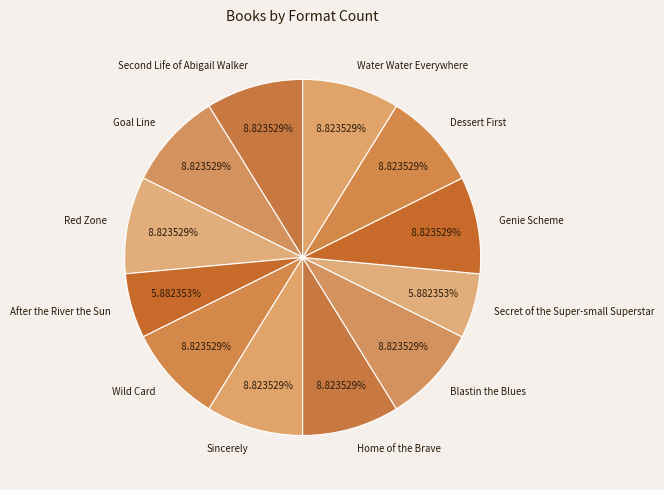

Approximately how many times larger is the value at Secret of the Super-small Superstar compared to Goal Line?

0.7